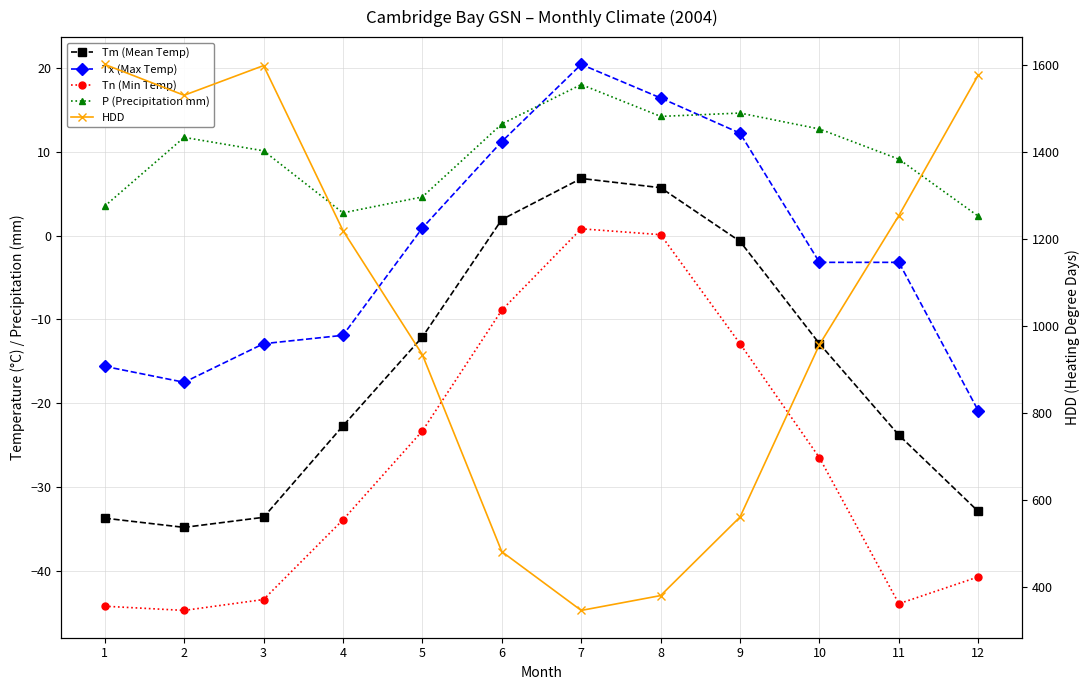

What is the difference between the second highest and second lowest values in the HDD series?

1217.5